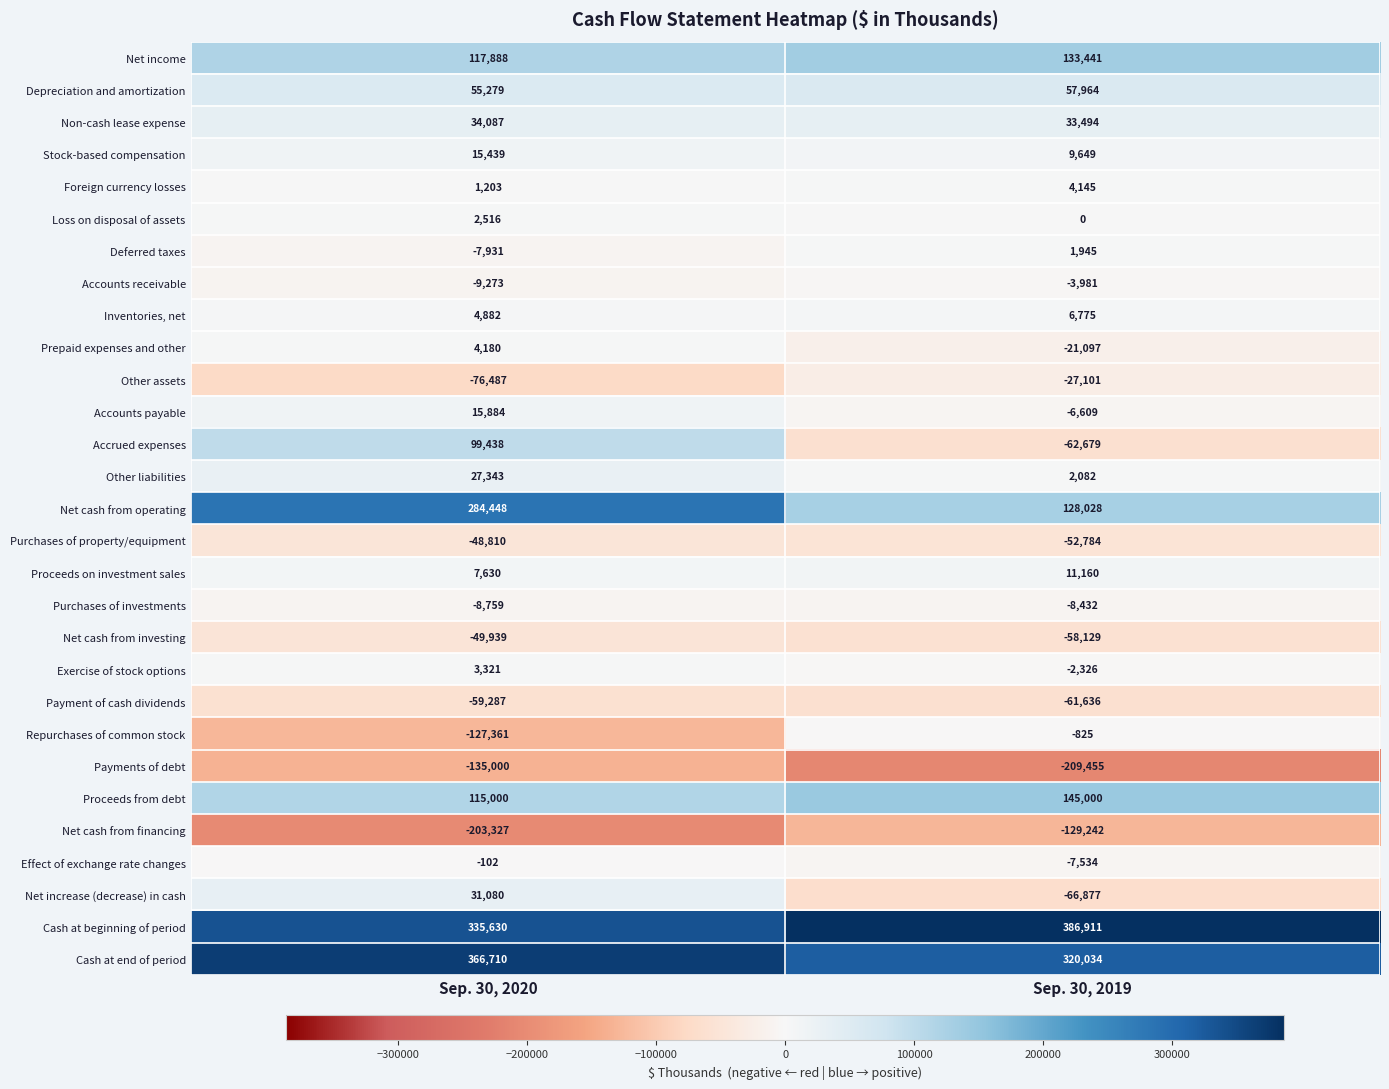

The Prepaid expenses and other series shows -8652 at Sep. 30, 2019. True or false?

False